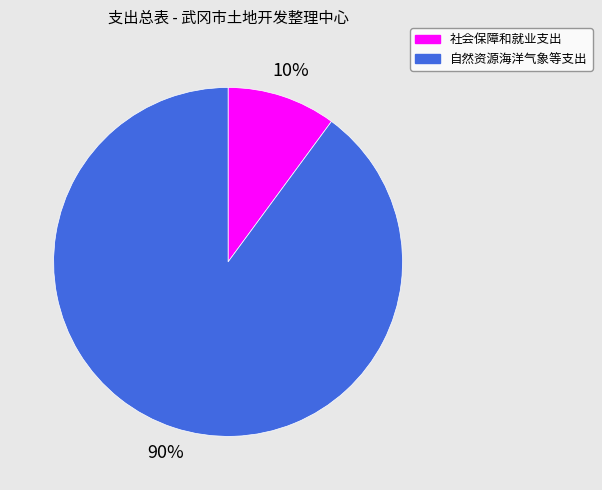

Is the sum of 自然资源海洋气象等支出 and 社会保障和就业支出 greater than half?

Yes